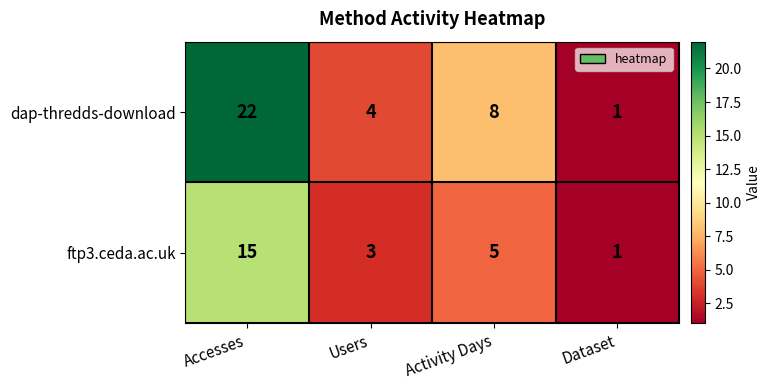

Which label corresponds to the smallest value in the chart?

Dataset